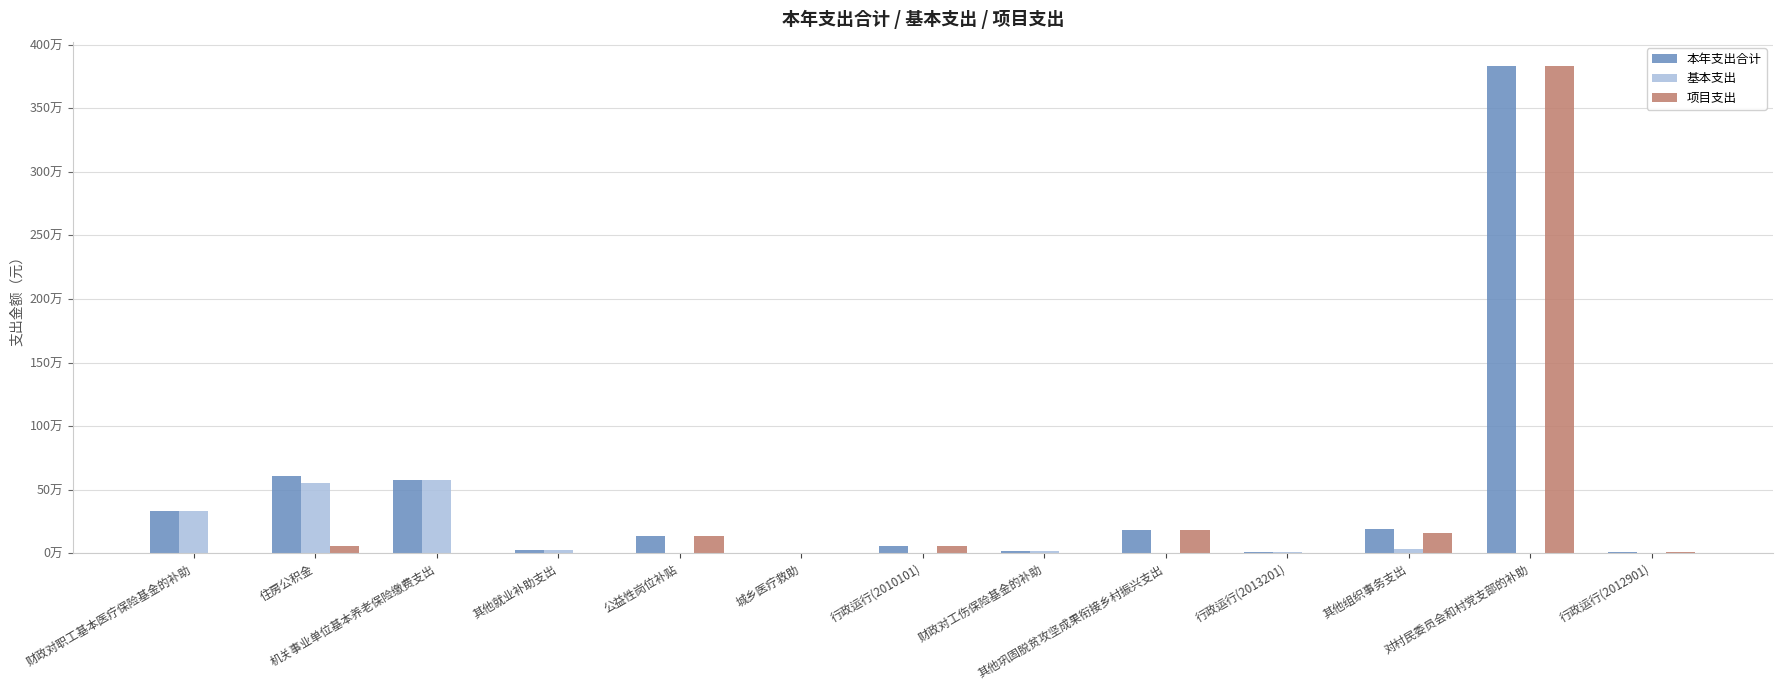

Is it true that 项目支出 equals 1429234.8 at 财政对工伤保险基金的补助?

False